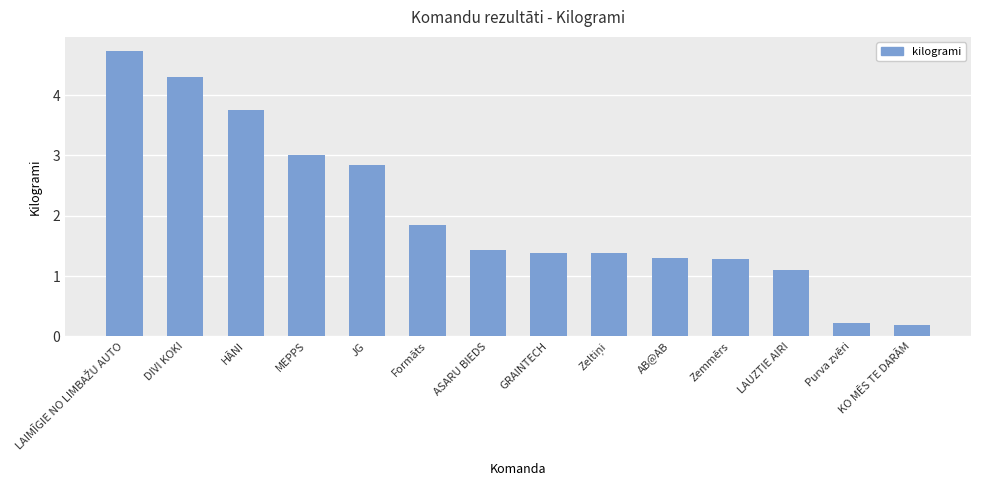

How many data points does each series have?

14